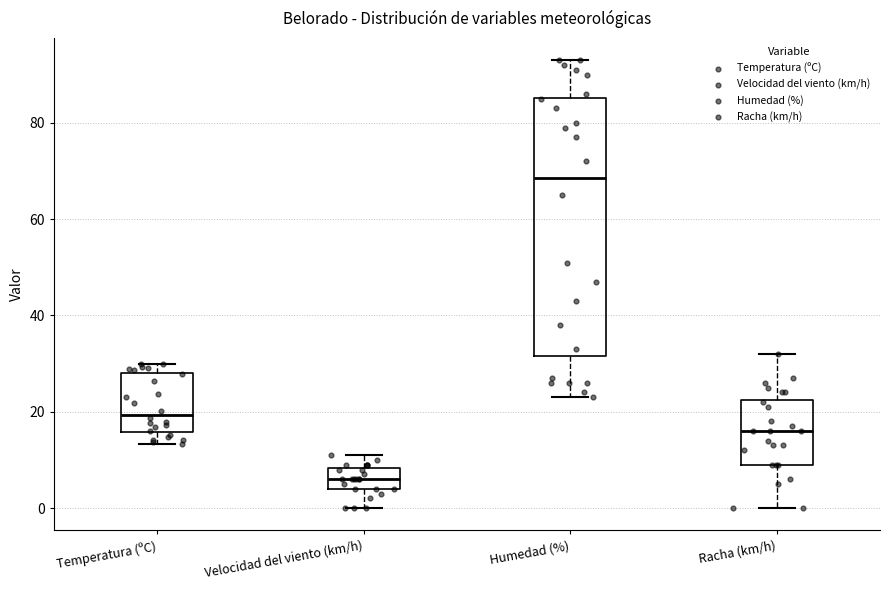

Which box is the tallest, from its lower edge to its upper edge?

Humedad (%)